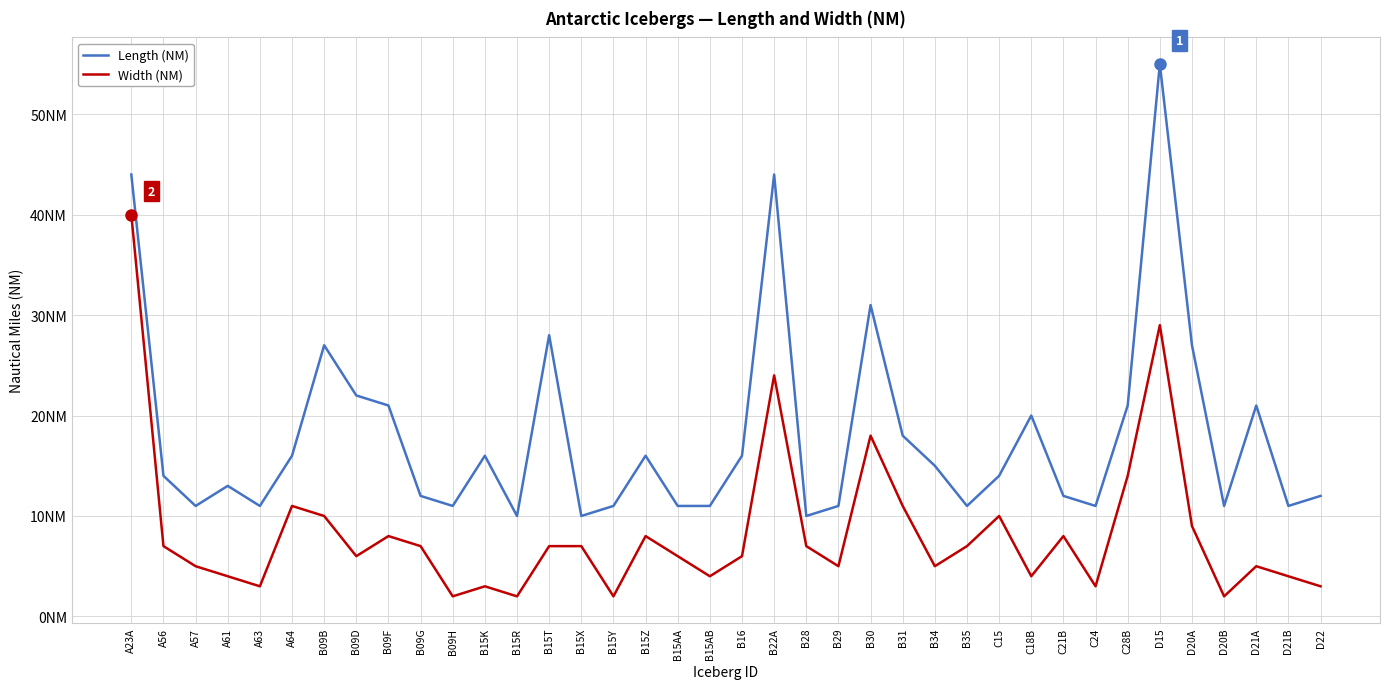

What are all the series names shown in the legend?

Length (NM), Width (NM)